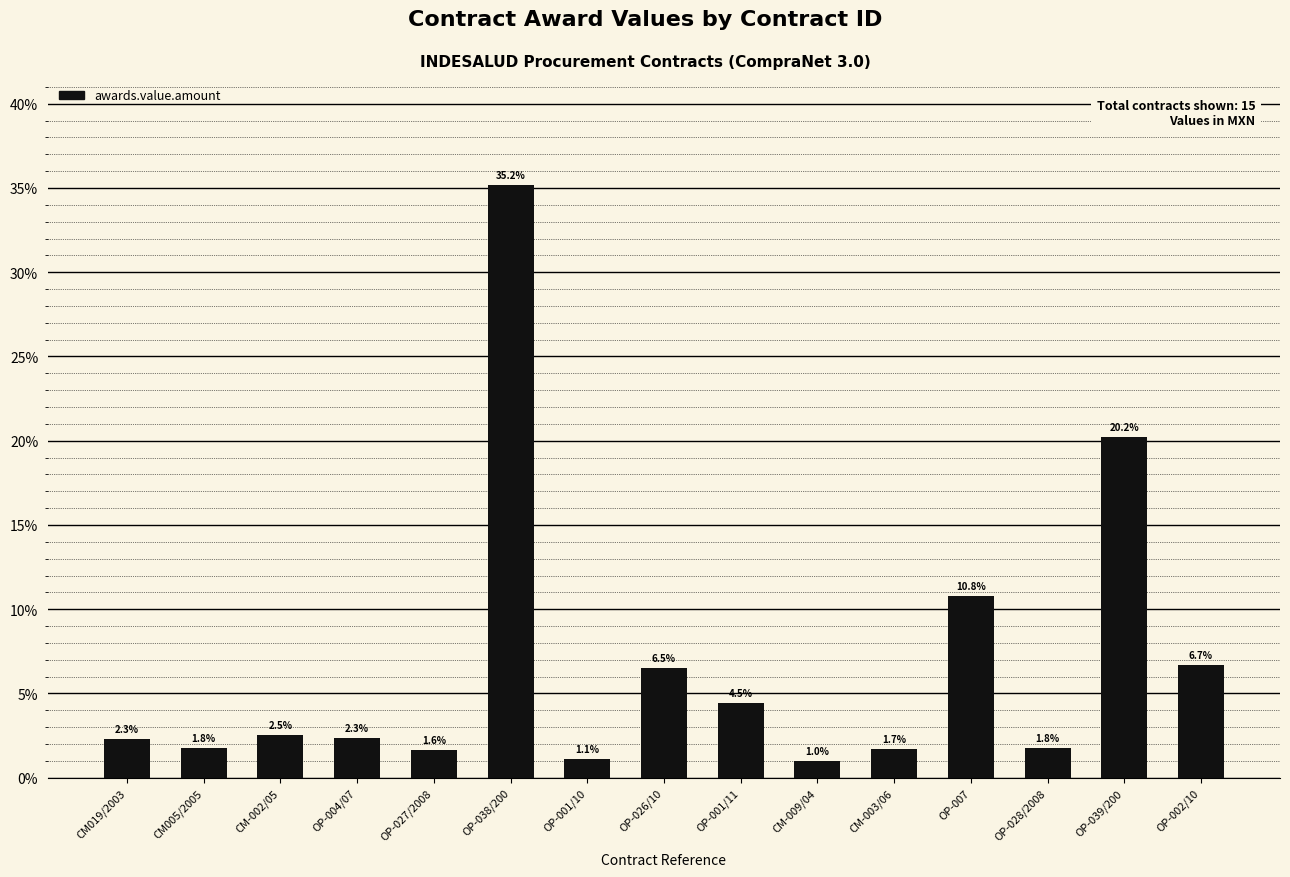

Which category has the lowest value across all series?

CM-009/04